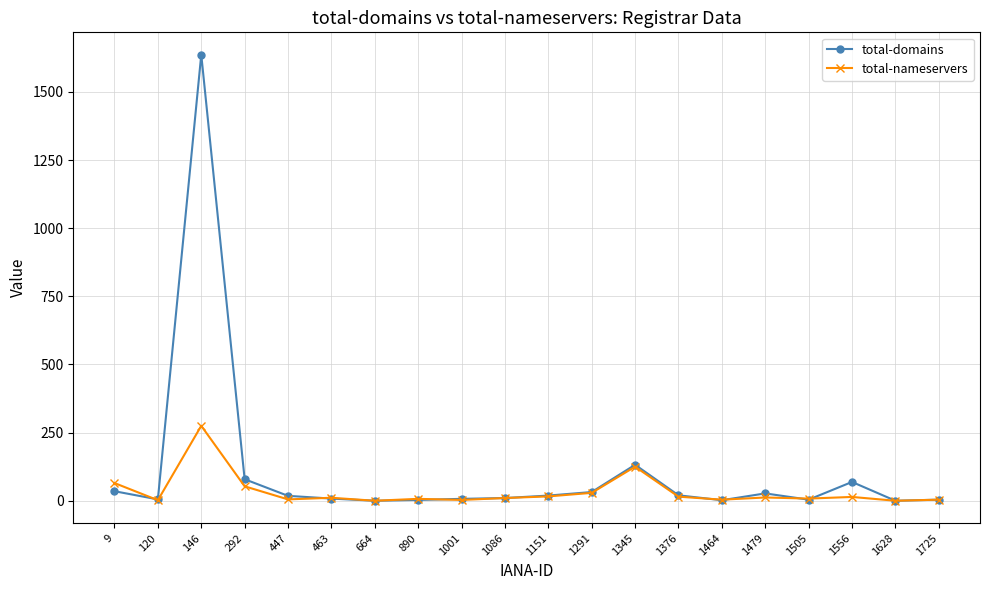

The value of total-domains at 1628 is 0. True or false?

True